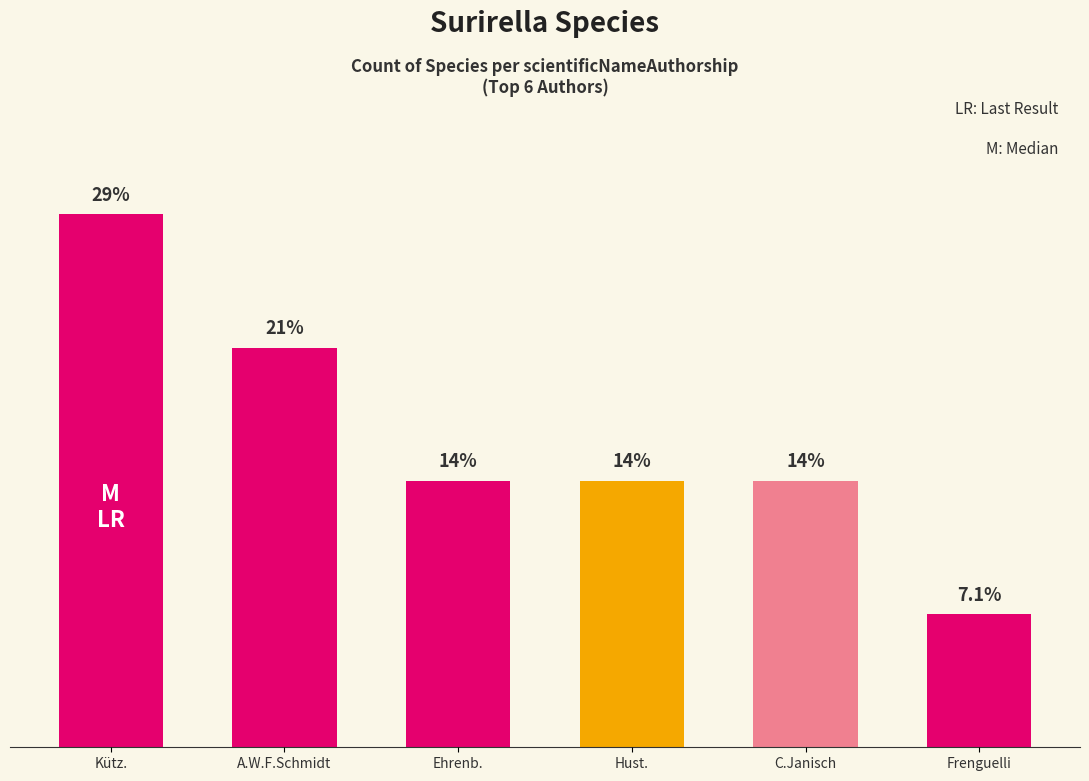

Does the chart contain any negative values?

No